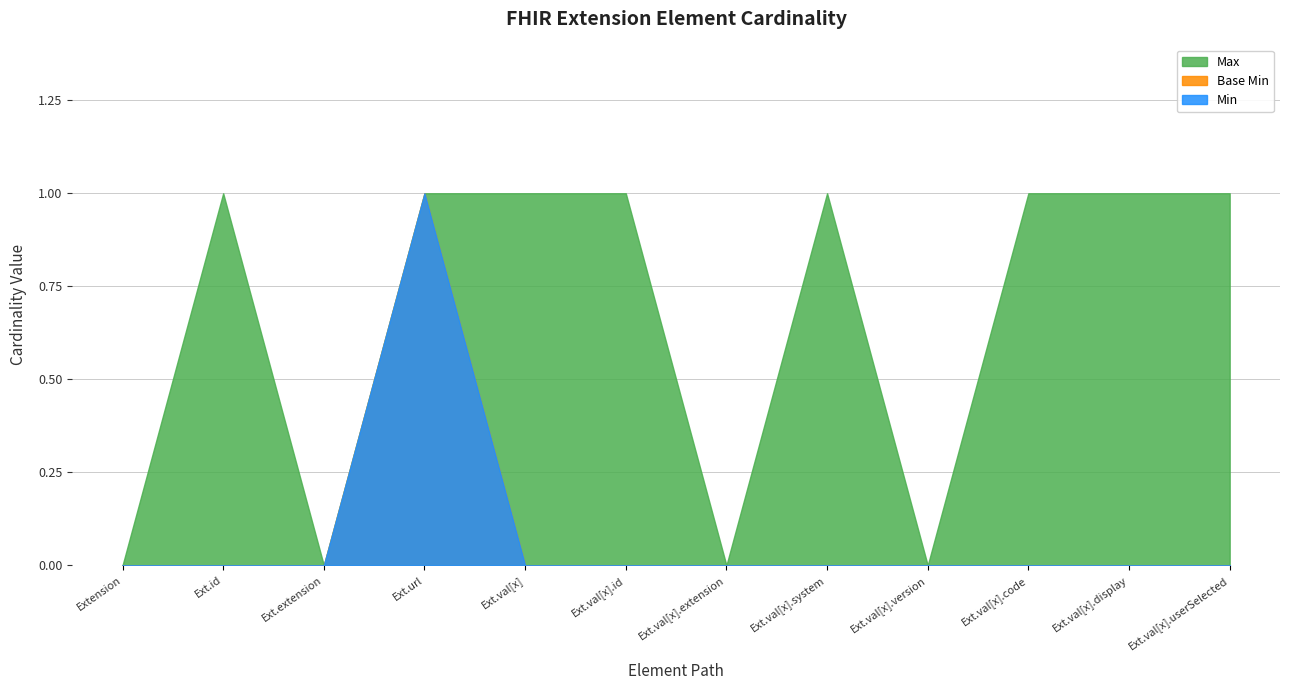

Between Extension.id and Extension.value[x].code, which series saw the biggest shift?

Min